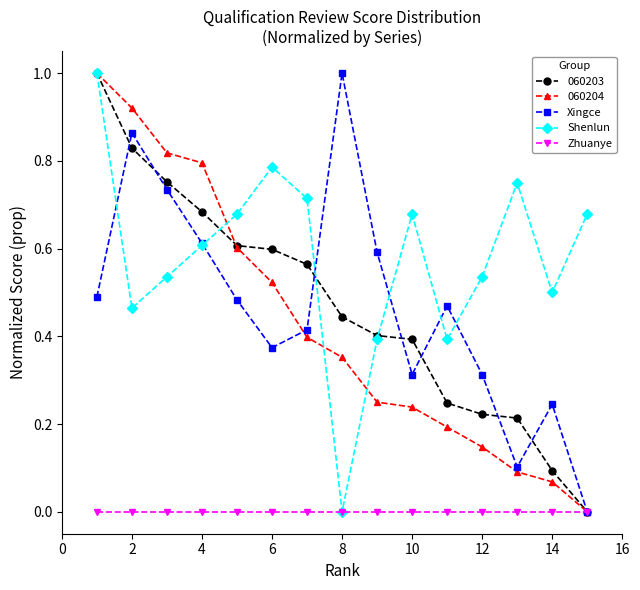

Does the chart display data point markers on the line(s)?

Yes